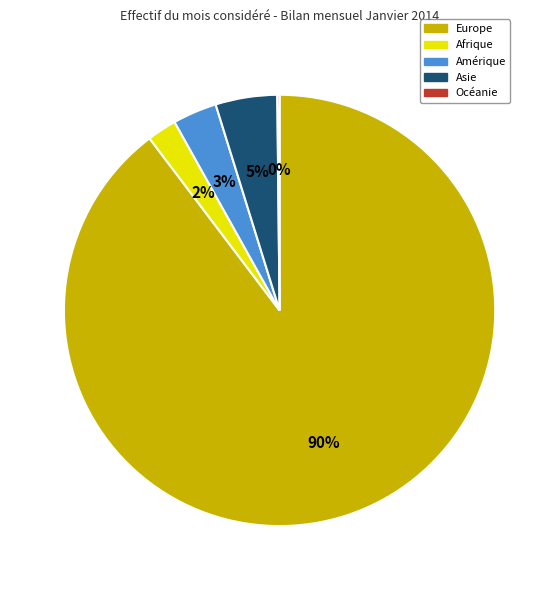

Which category has the biggest portion of the pie?

Europe